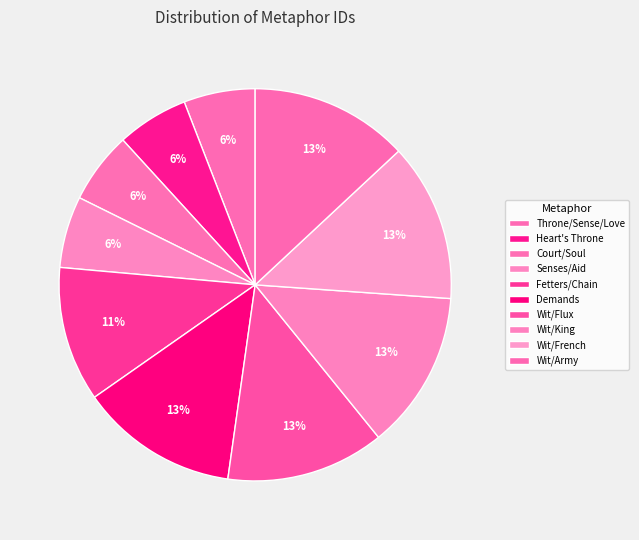

Rank the categories by value from highest to lowest.

Wit/Army, Wit/French, Wit/King, Wit/Flux, Demands, Fetters/Chain, Senses/Aid, Court/Soul, Heart's Throne, Throne/Sense/Love